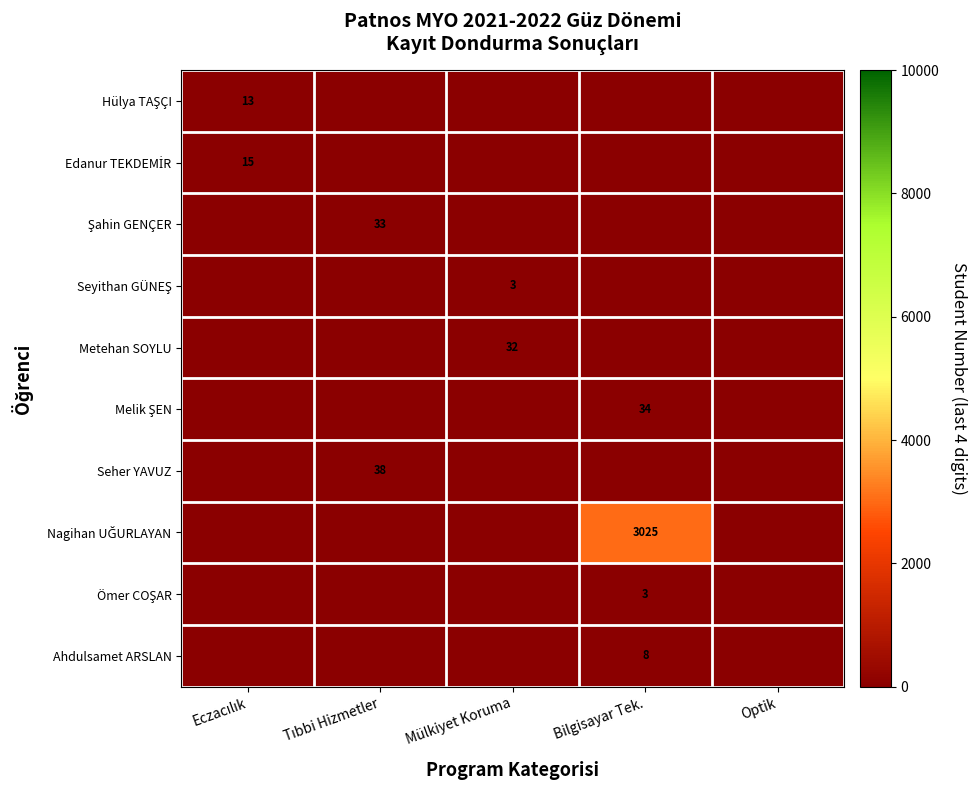

Is it true that Ahdulsamet ARSLAN equals 12 at Bilgisayar Tek.?

False